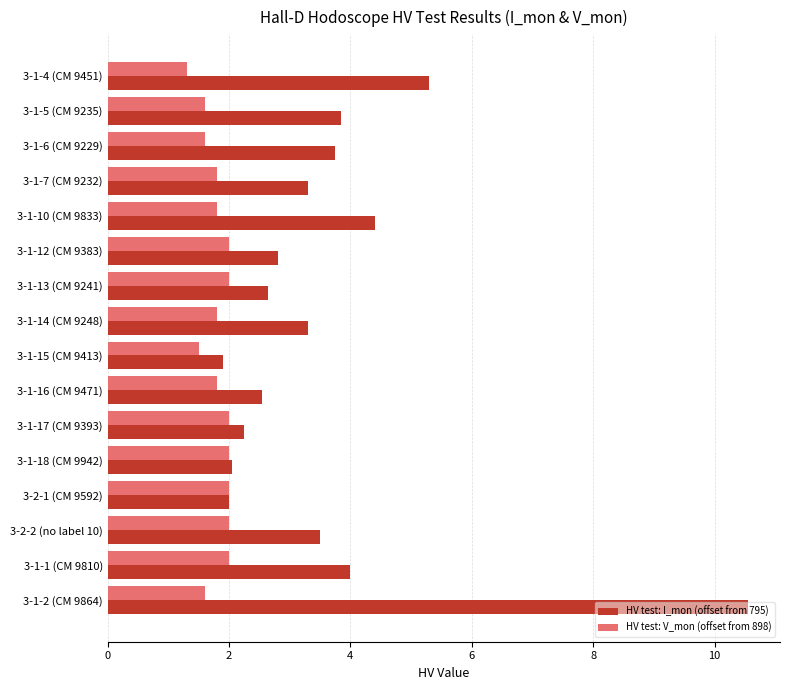

How many data points in HV test: I_mon (offset from 795) are above 3?

9